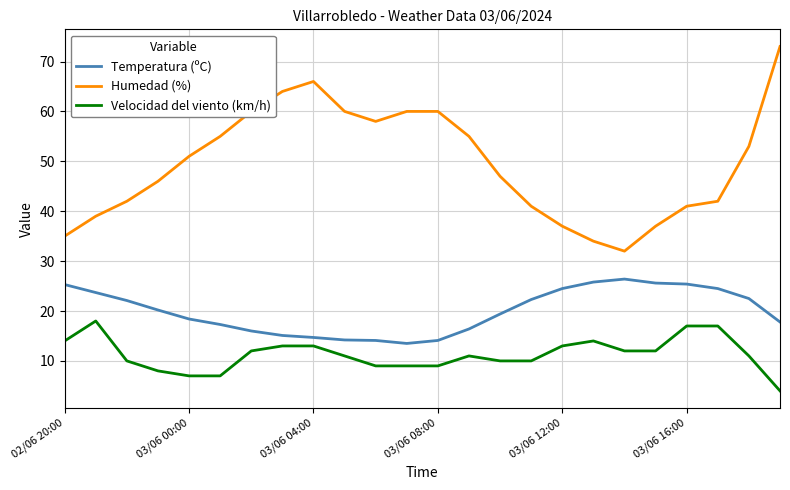

True or false: Temperatura (ºC) and Humedad (%) cross at least once.

False